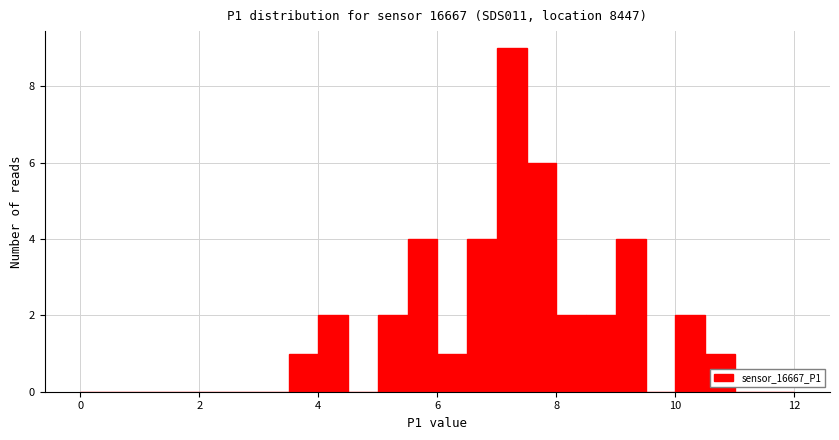

Around what value on the x-axis is the tallest bar? Give the approximate position of its centre, as read against the axis.

7.2